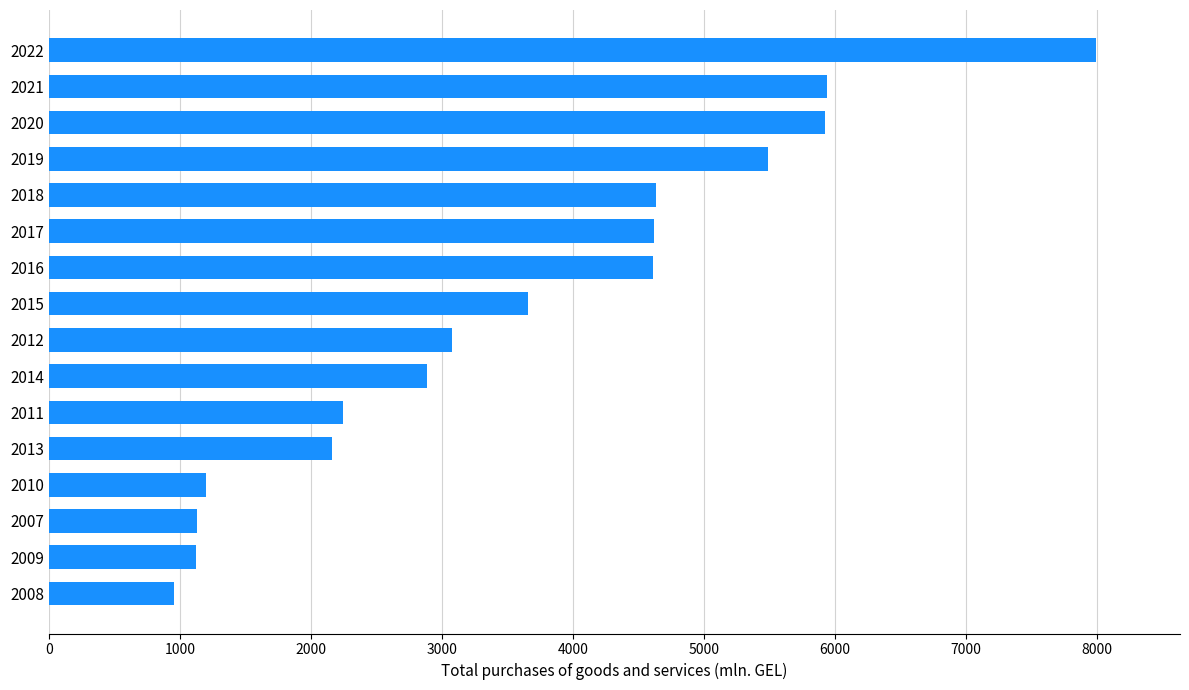

Is it true that the value at 2022 is 7991.4?

True